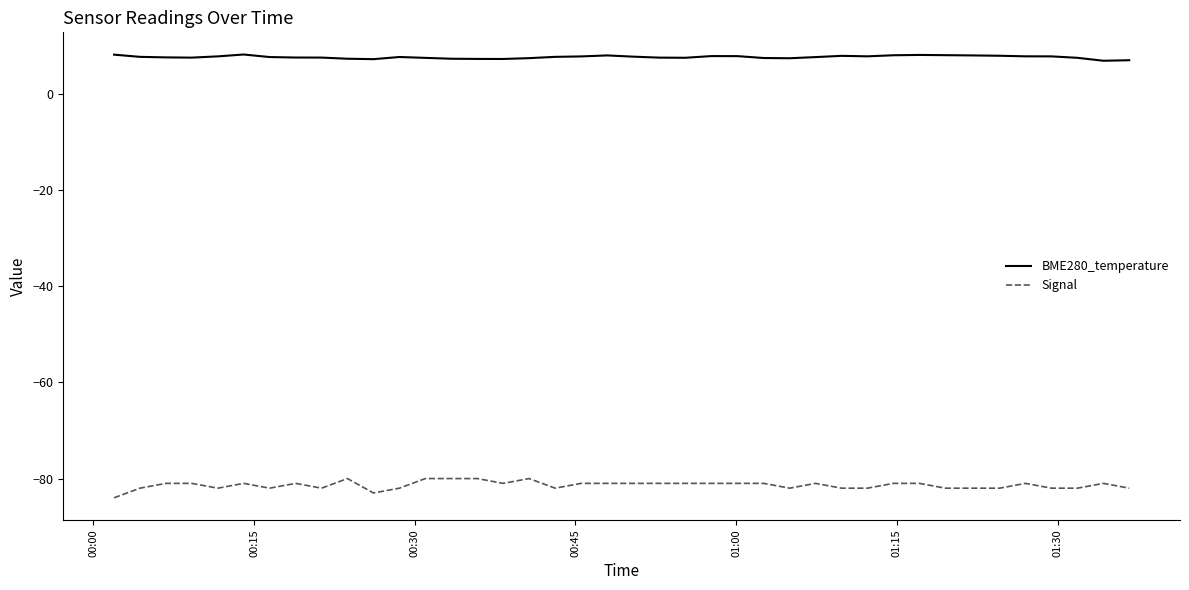

What is the highest value of the Signal series?

-80.0